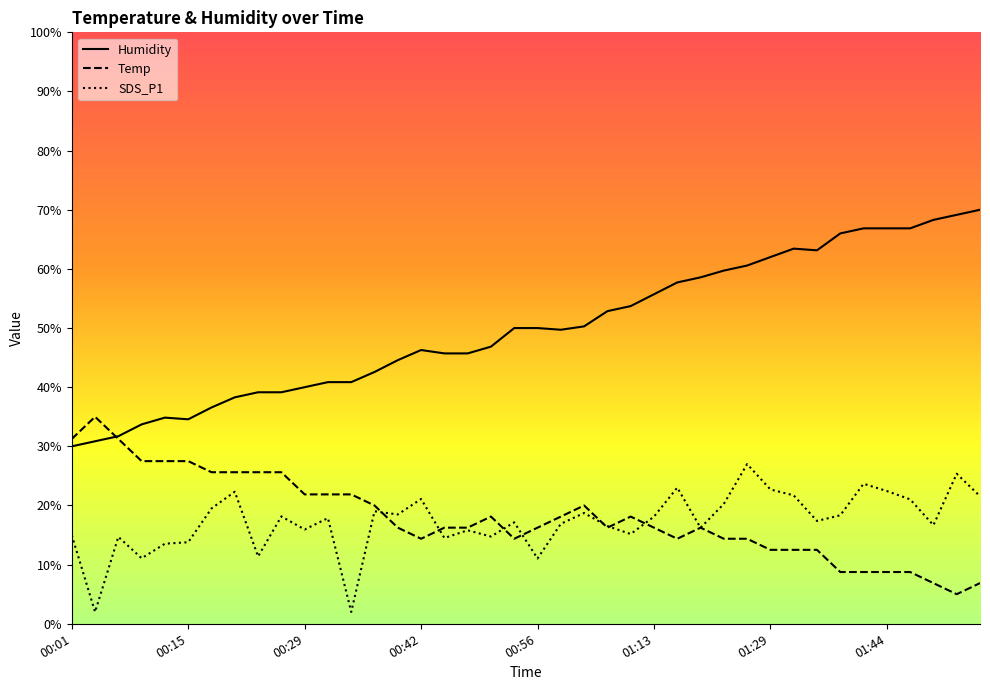

What is the greatest value displayed?

70.0